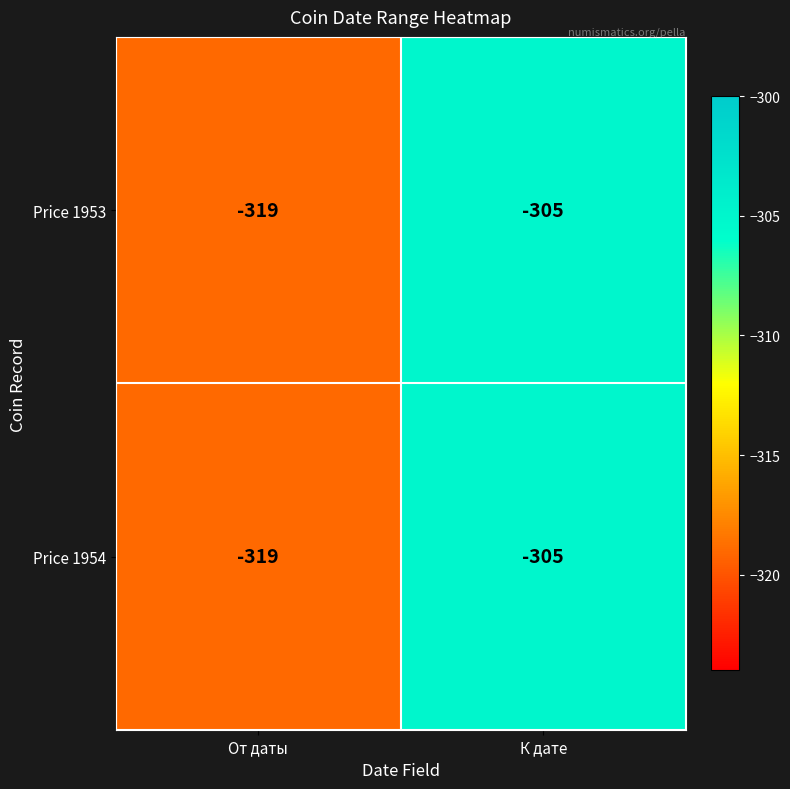

The Price 1953 series shows -319 at От даты. True or false?

True